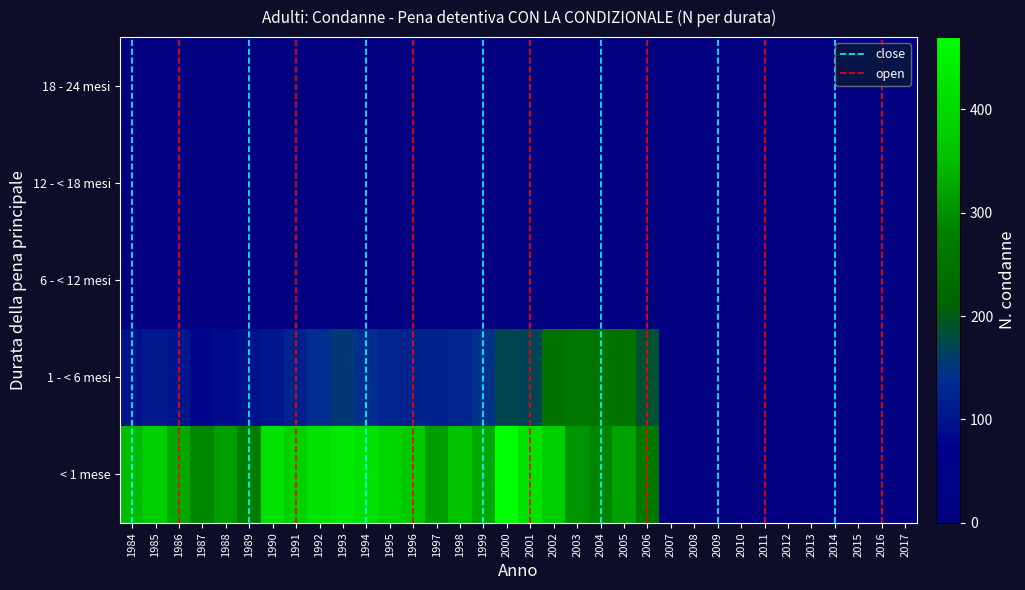

At which label is 12 - < 18 mesi closest to 5?

2016